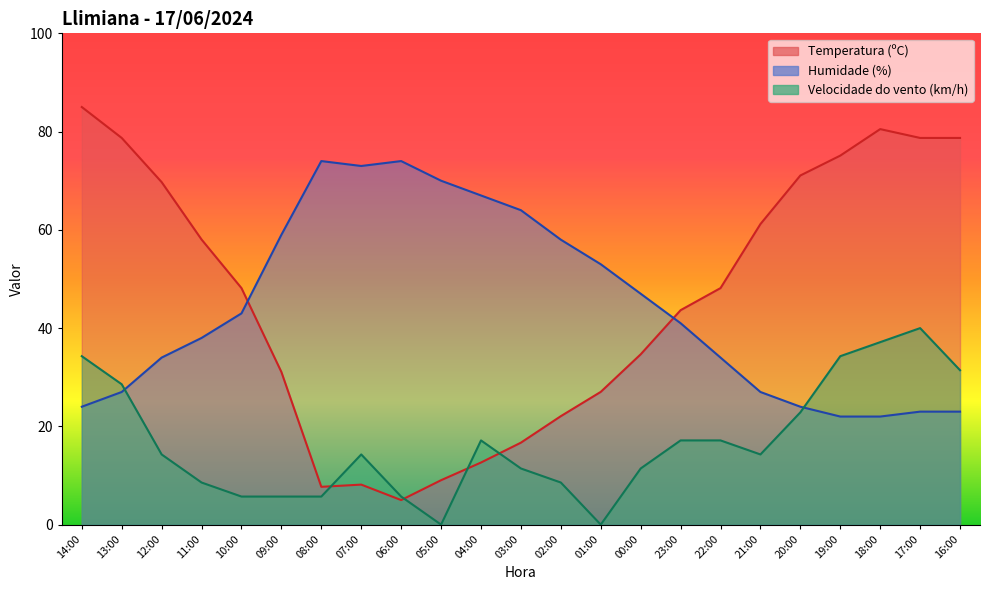

Between 04:00 and 00:00, which series saw the biggest shift?

Temperatura (ºC)